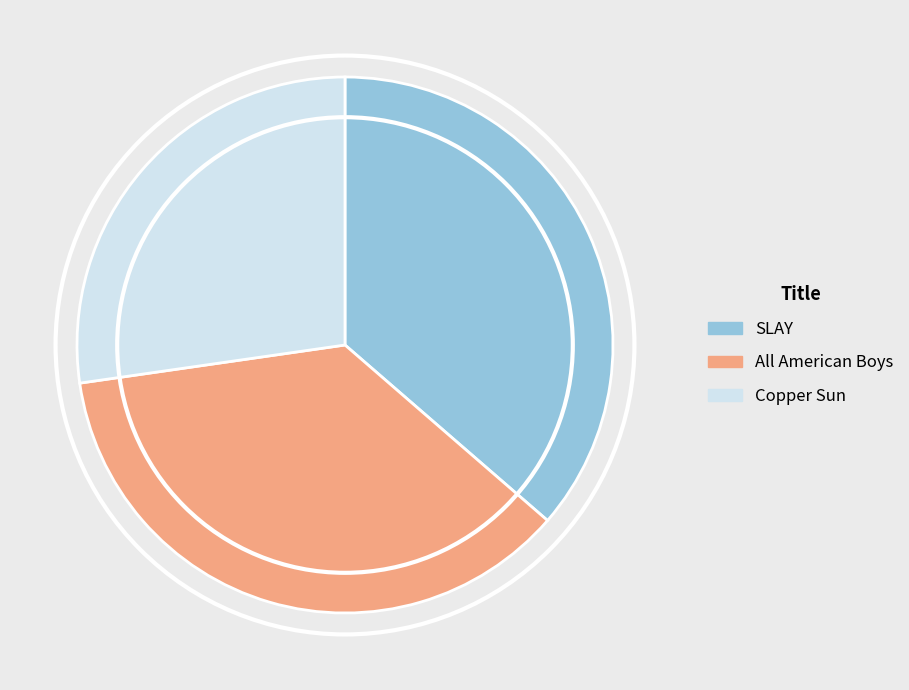

Does All American Boys account for over 50% of the chart?

No